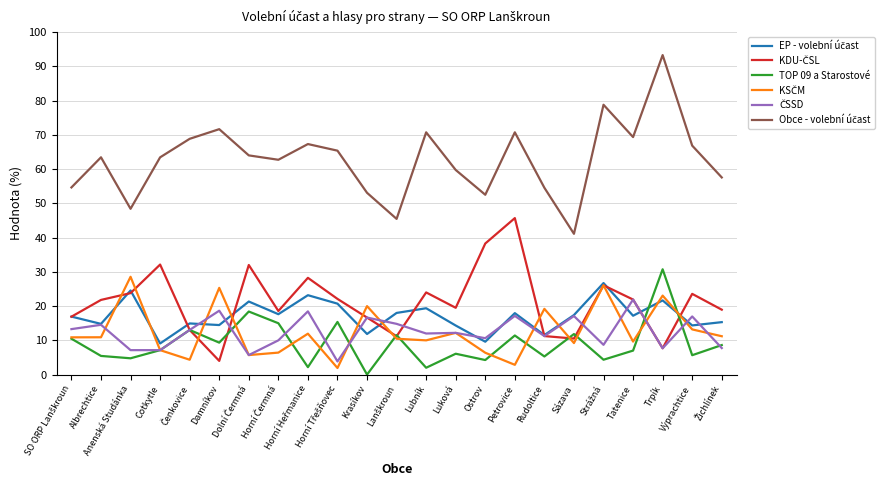

What position from the right is Luková?

10